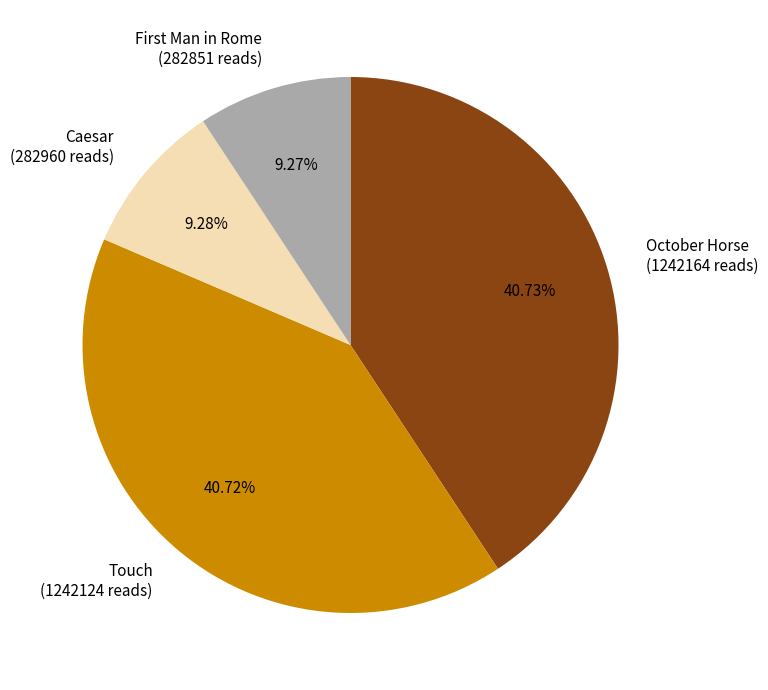

Count the number of slices in the pie.

4